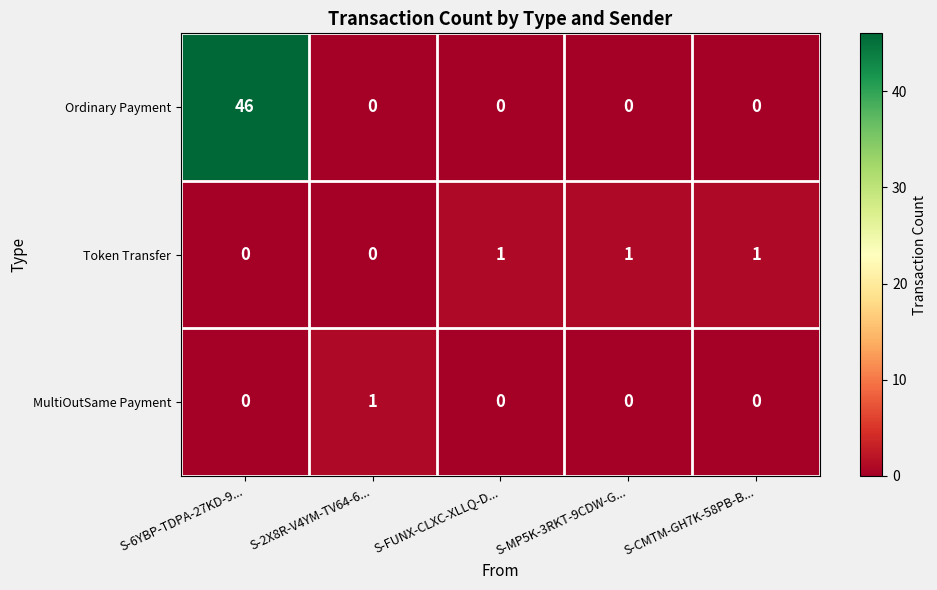

True or false: MultiOutSame Payment has a value of 0 at S-MP5K-3RKT-9CDW-G....

True